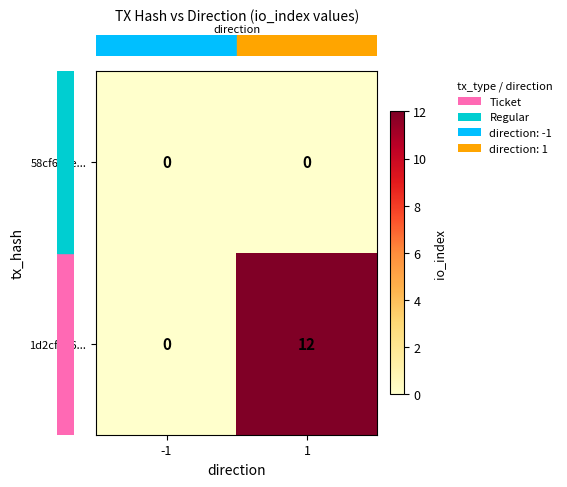

What is the greatest value displayed?

12